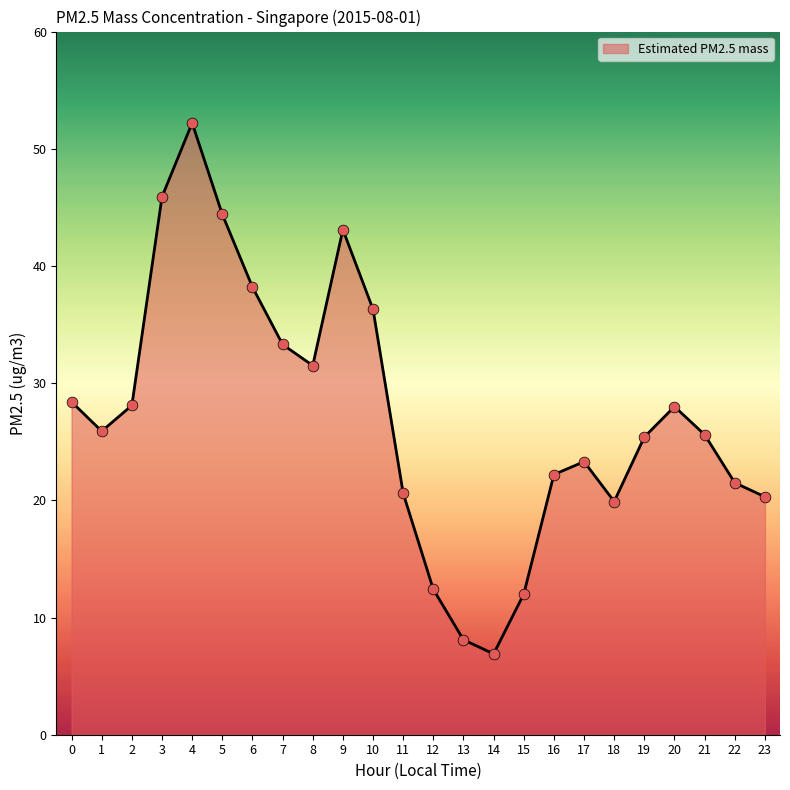

What is the ratio of the value at 9 to the value at 19?

1.7